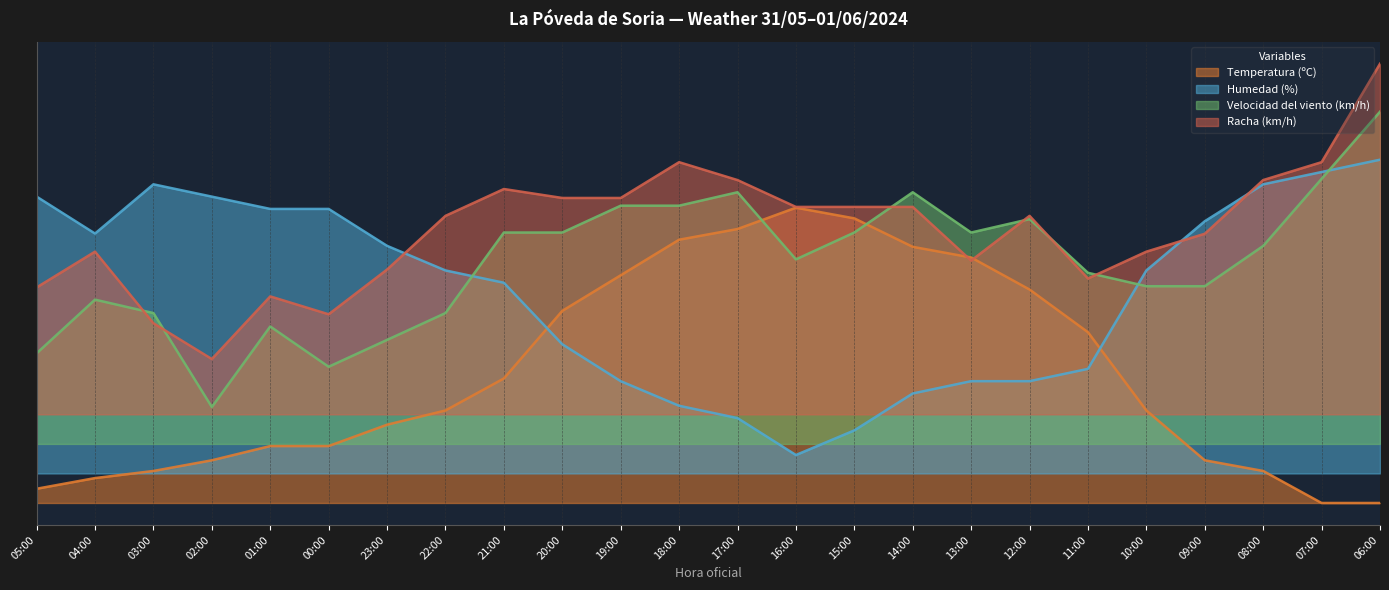

Which category has the lowest value in the Humedad (%) series?

16:00